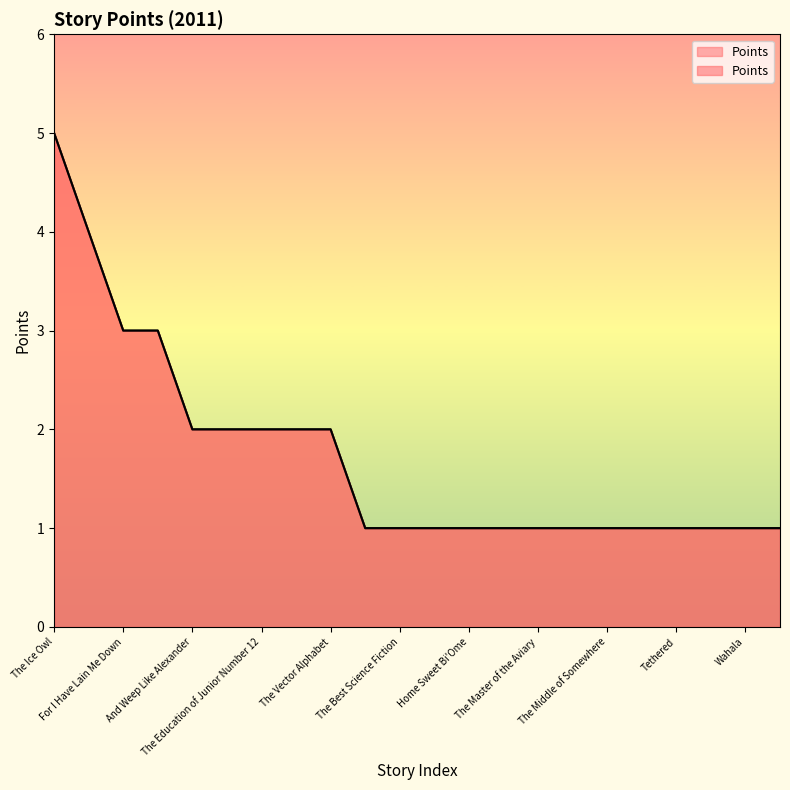

What is the label of the 20th point from the right?

For I Have Lain Me Down